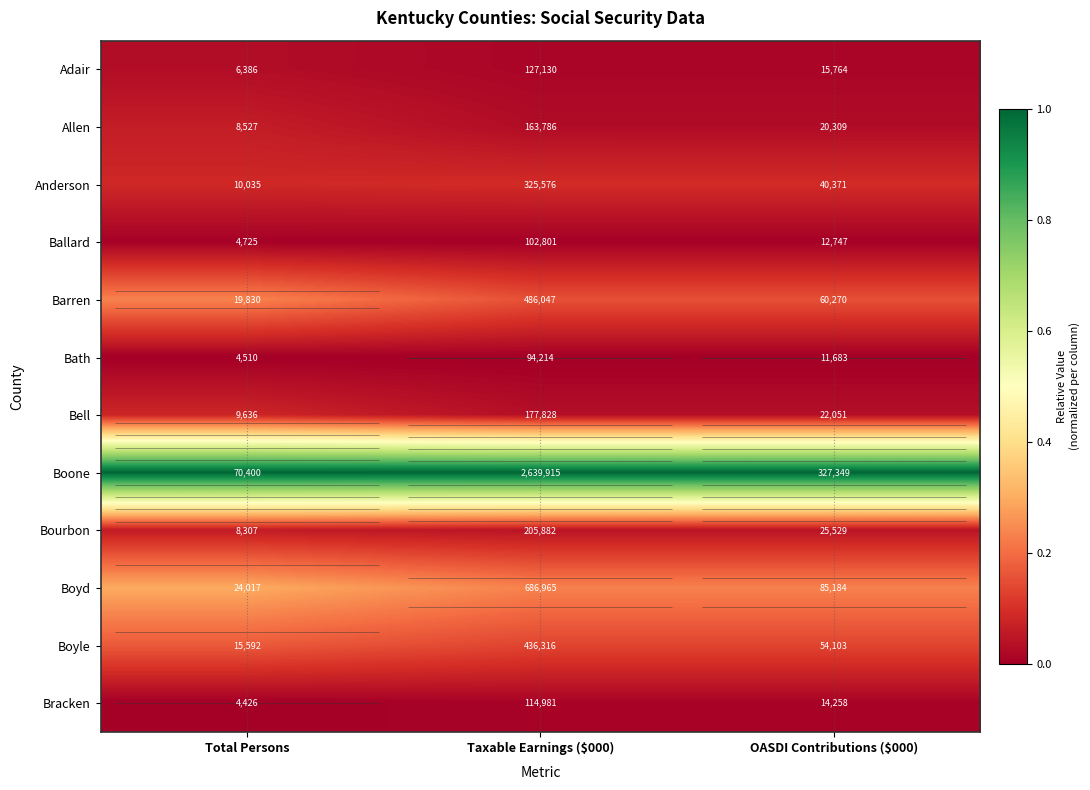

At which category does the chart reach its minimum across all series?

Taxable Earnings ($000)